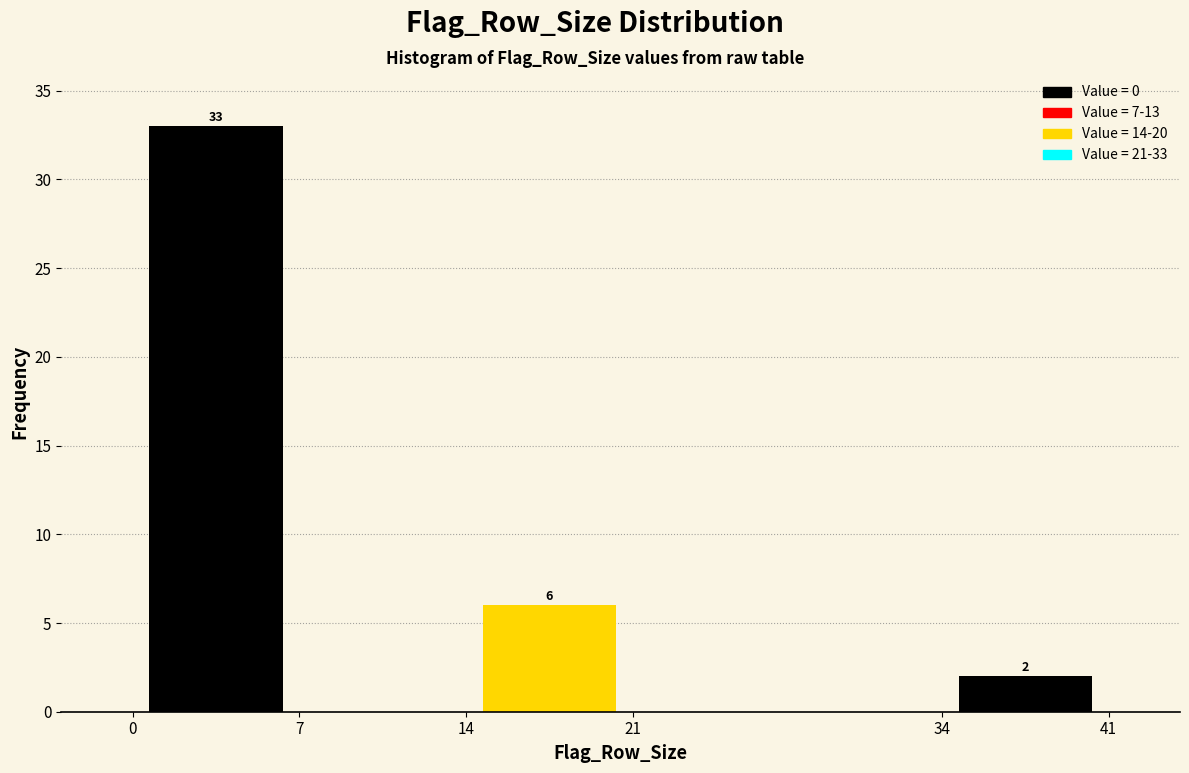

Which range on the x-axis has the tallest bar?

0 to 7